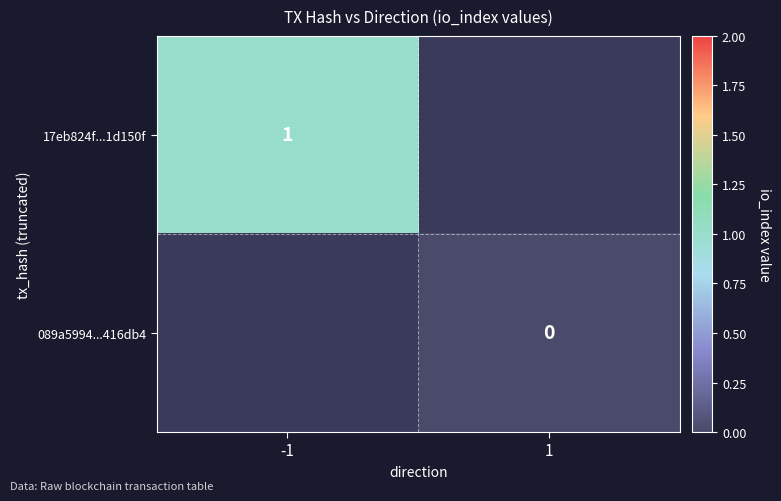

The 17eb824f...1d150f series shows 1 at -1. True or false?

True